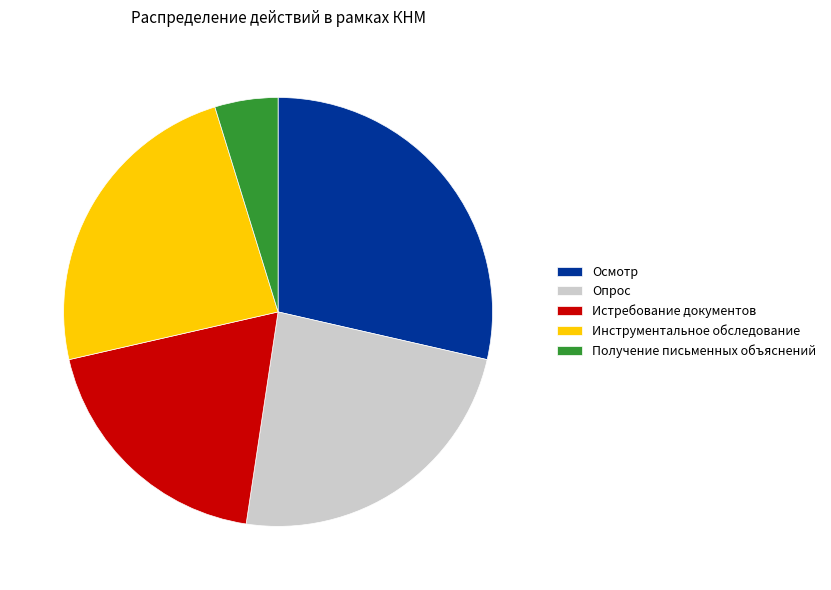

True or false: Осмотр accounts for 29% of the total.

True